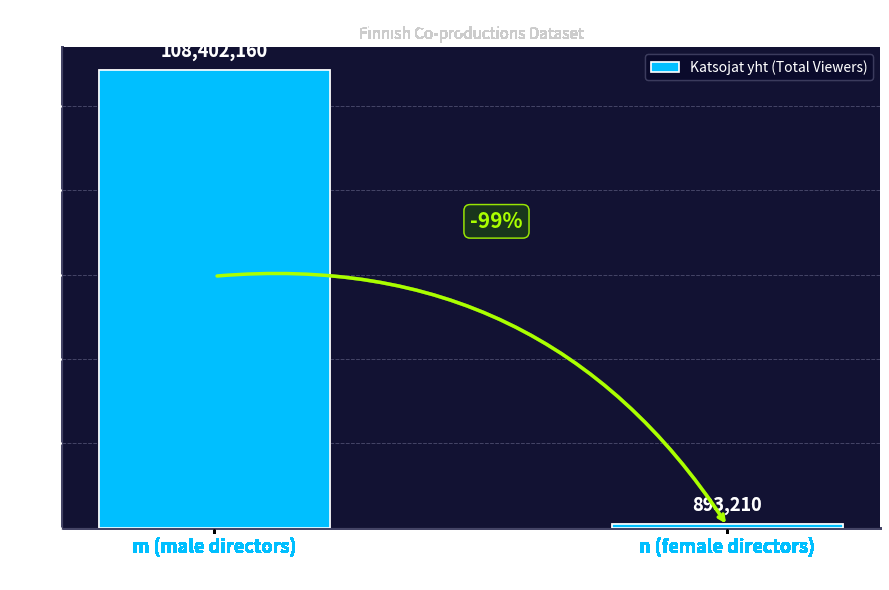

How many values are between 893210 and 108402160?

2